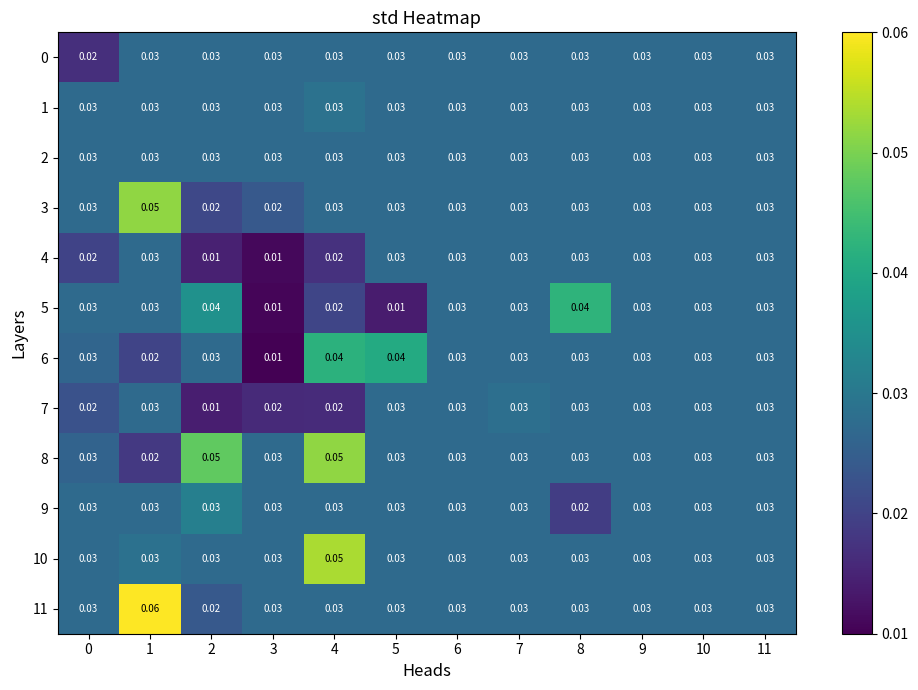

Which series has the largest total across all categories?

8